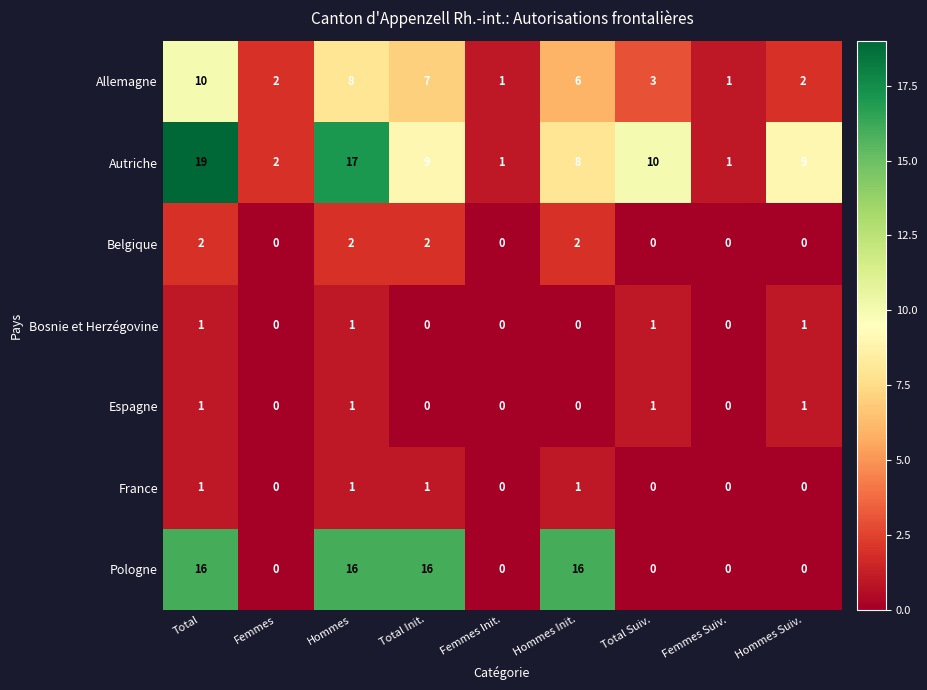

The value of Bosnie et Herzégovine at Femmes is 0. True or false?

True